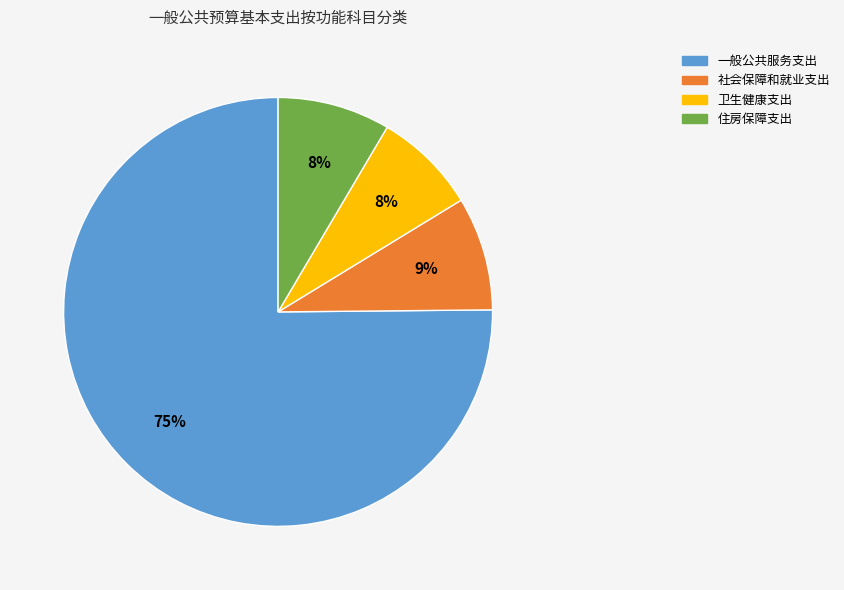

To the nearest percent, what is the combined percentage of 卫生健康支出 and 住房保障支出?

16%